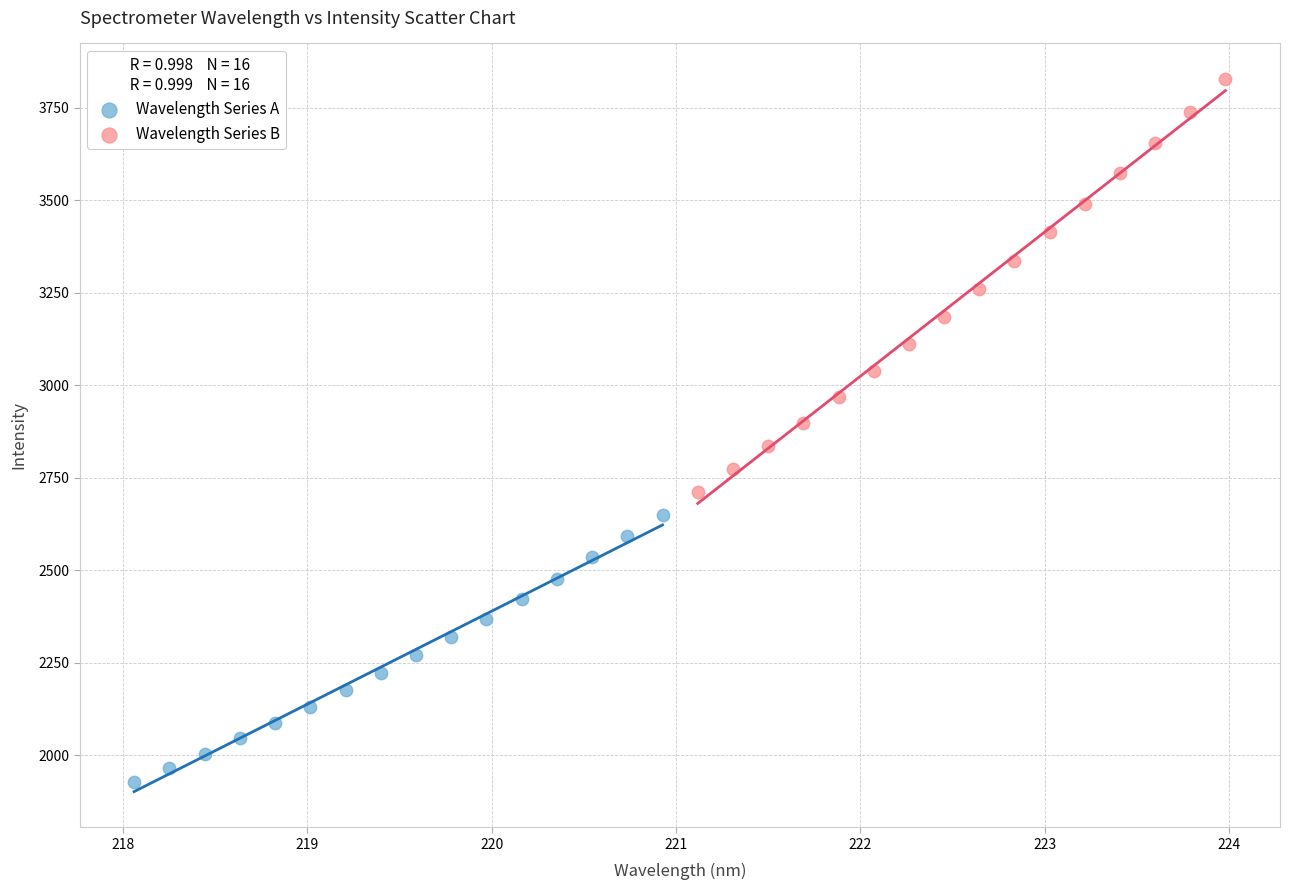

Which series has the largest Y range (max minus min)?

Wavelength Series B